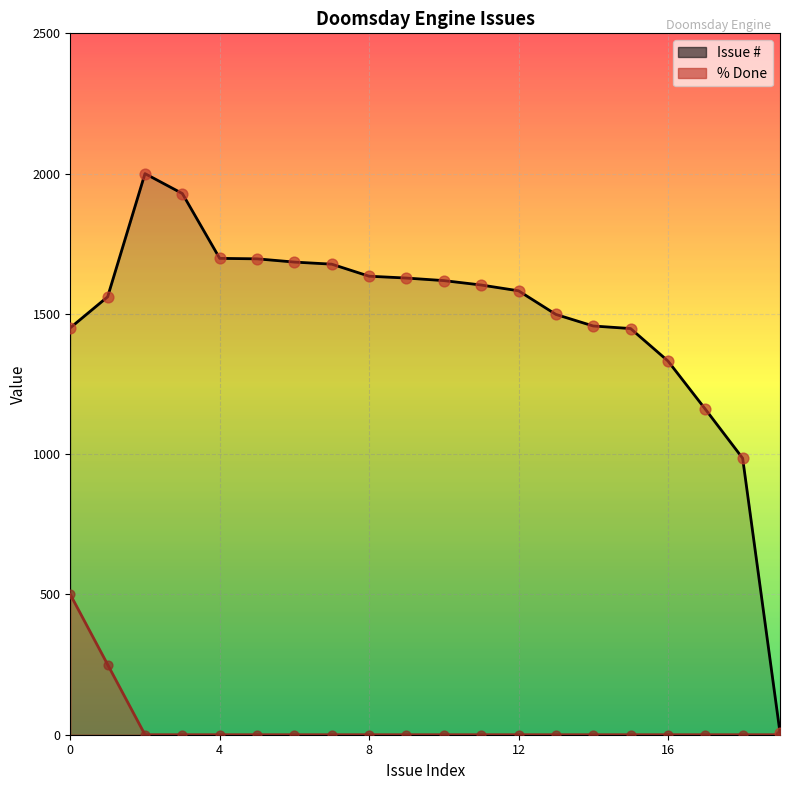

Which series has the largest total across all categories?

Issue #